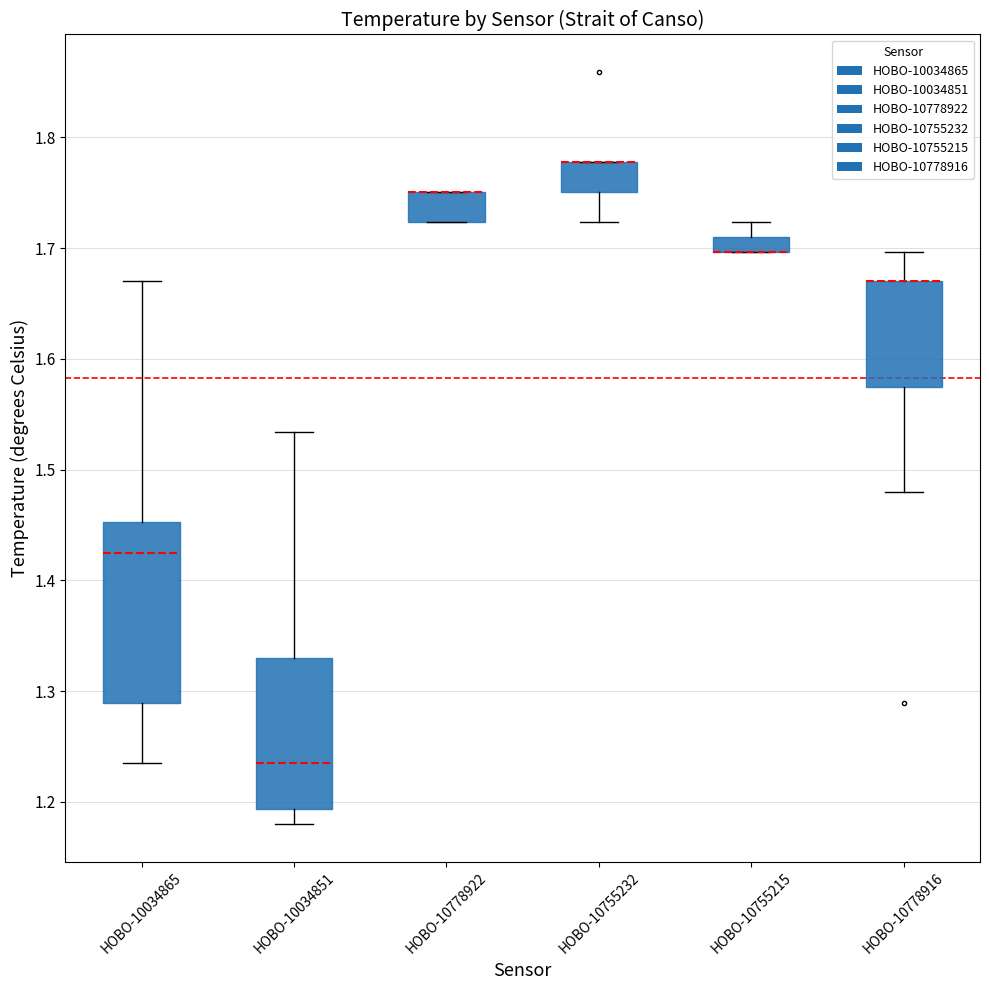

What is the label of the 1st bar from the left?

HOBO-10034865